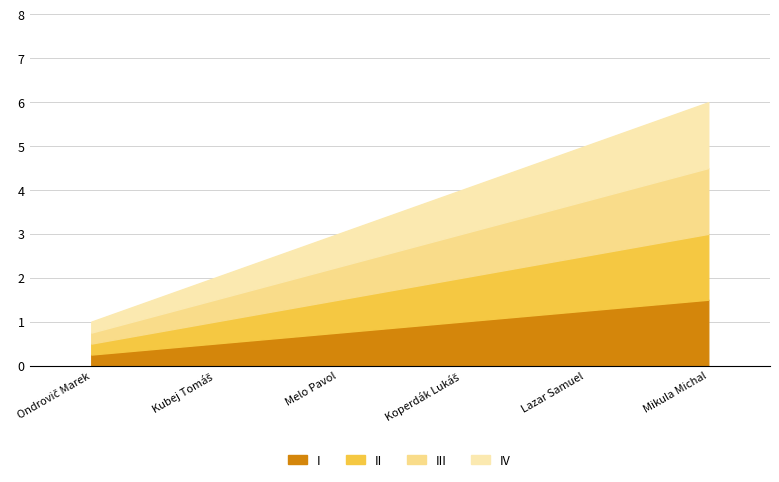

Does the chart have visible grid lines?

Yes